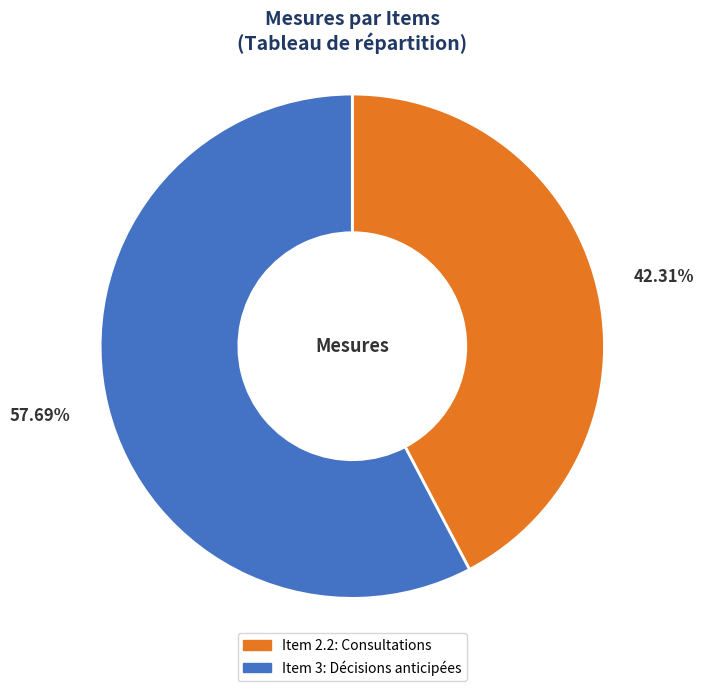

To the nearest percent, what is the average slice percentage?

50%